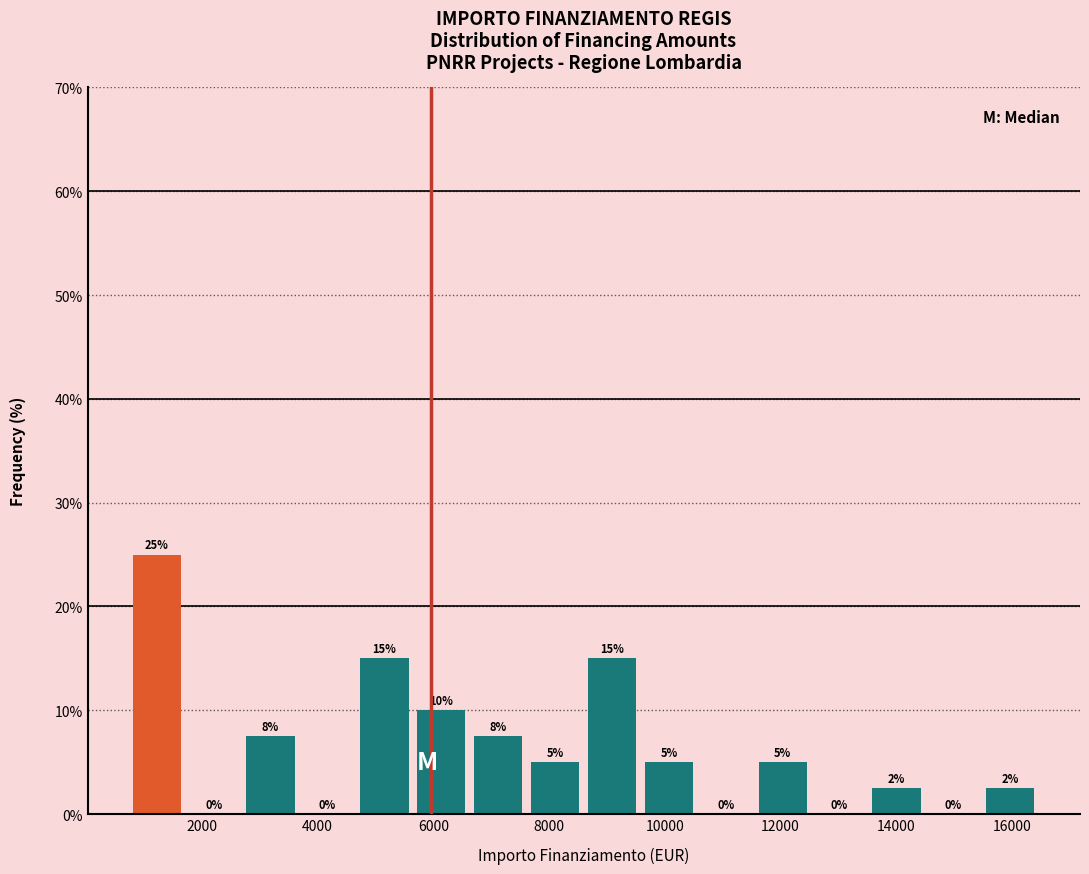

Over which range of the x-axis is the bar tallest?

800 to 1800